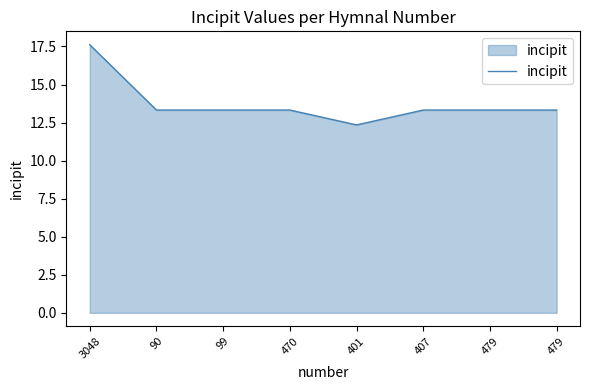

How many lines are shown in the chart?

1